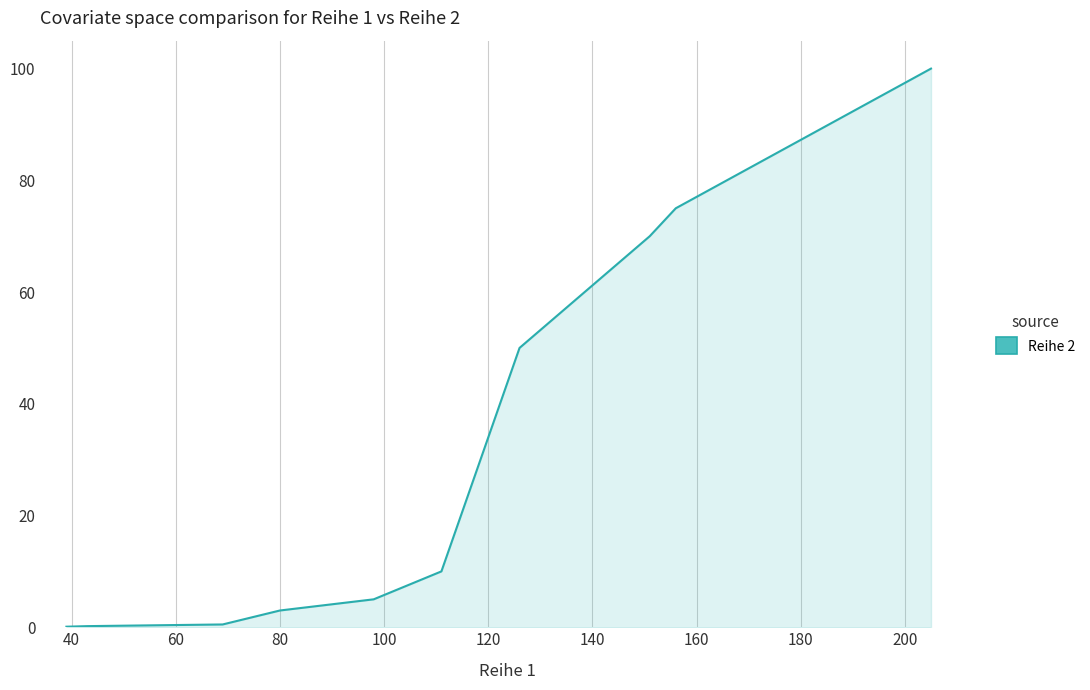

What is the greatest value displayed?

100.0